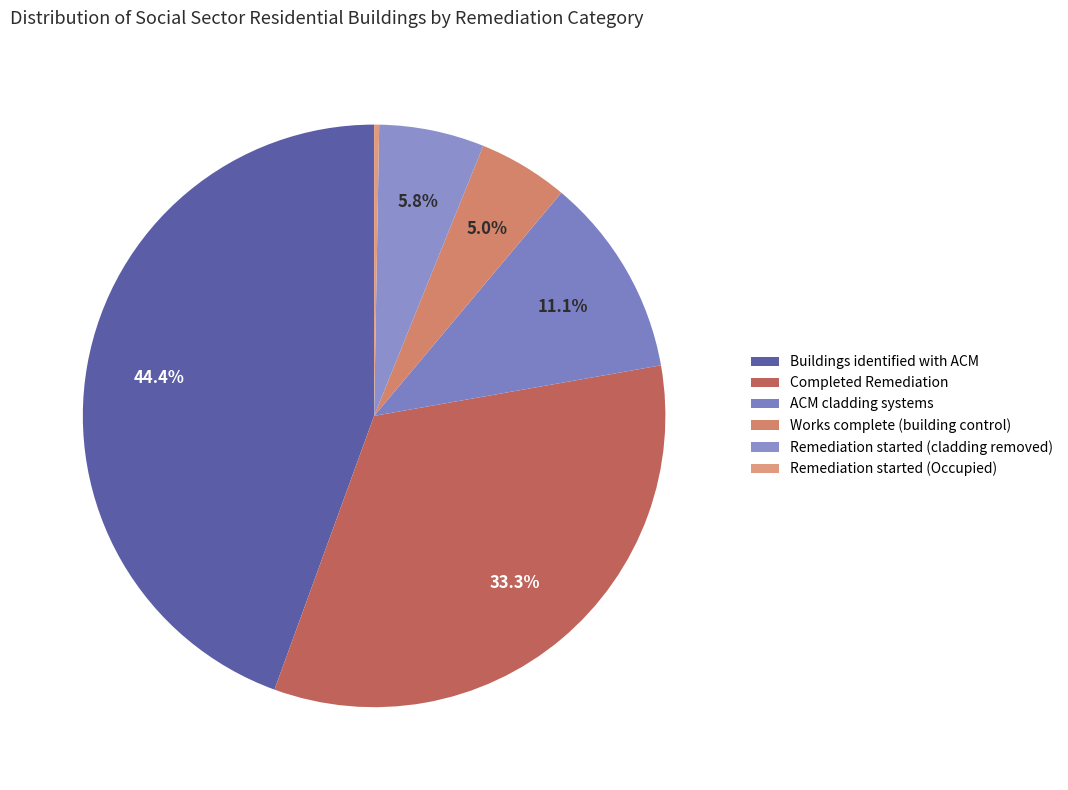

Is there a majority slice in this chart?

No